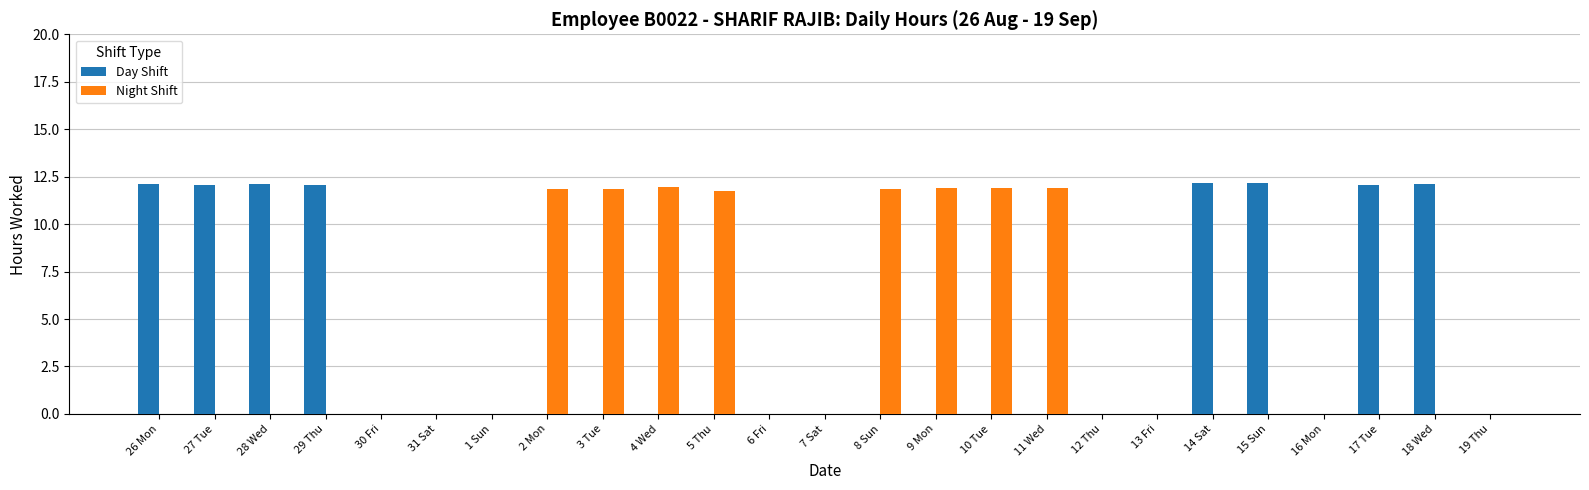

What is the maximum value shown in the chart?

12.2